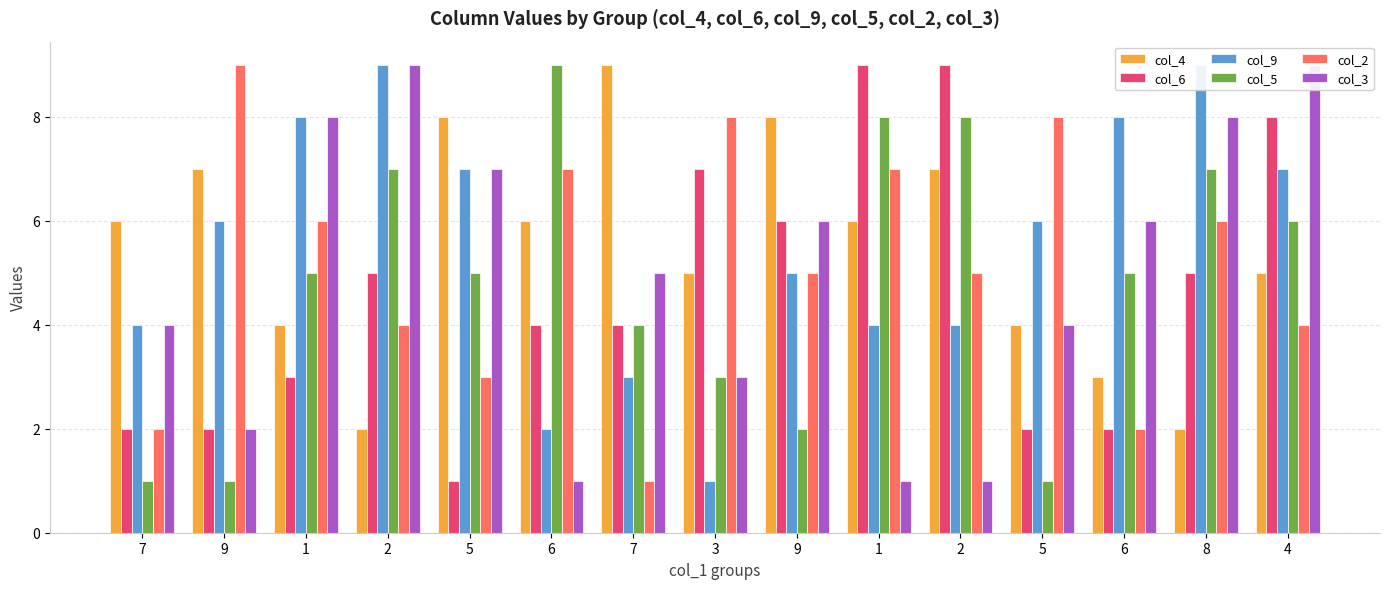

What is the label of the 6th bar from the right?

1